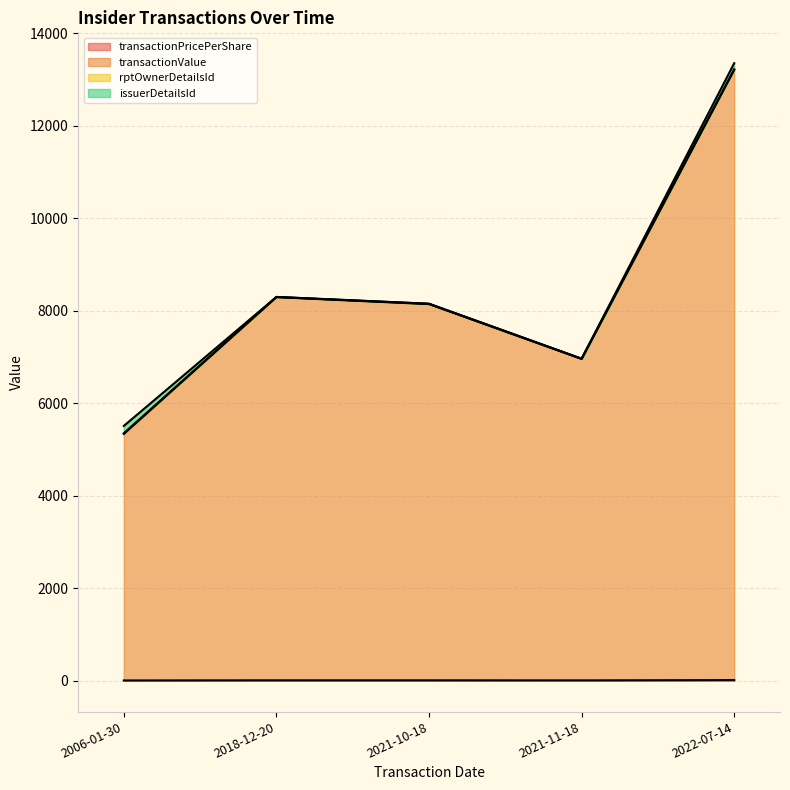

What position from the left is 2006-01-30?

1